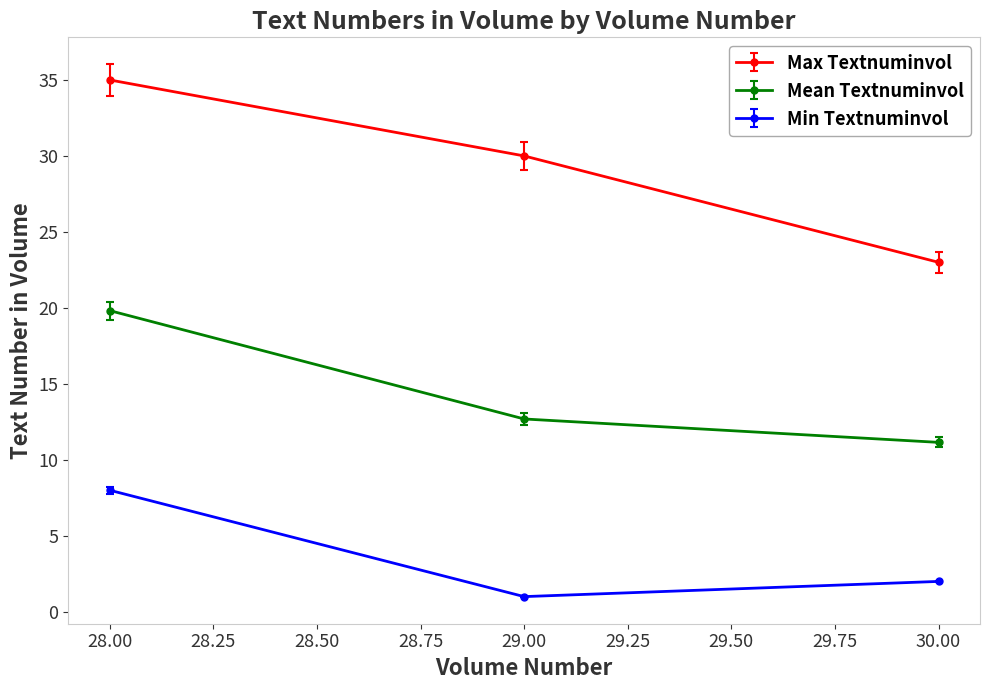

What is the difference between the maximum and minimum values in the Max Textnuminvol series?

12.0